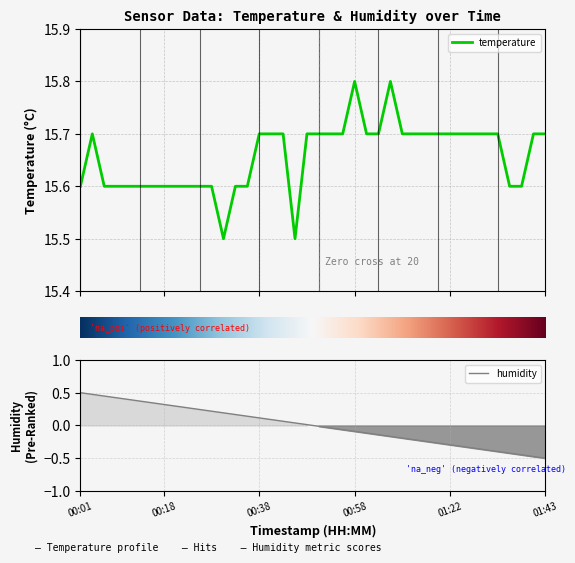

Reading left to right, extract all data points from this chart.

temperature: 15.6	15.7	15.6	15.6	15.6	15.6	15.6	15.6	15.6	15.6	15.6	15.6	15.5	15.6	15.6	15.7	15.7	15.7	15.5	15.7	15.7	15.7	15.7	15.8	15.7	15.7	15.8	15.7	15.7	15.7	15.7	15.7	15.7	15.7	15.7	15.7	15.6	15.6	15.7	15.7
humidity: 0.5	0.5	0.4	0.4	0.4	0.4	0.3	0.3	0.3	0.3	0.2	0.2	0.2	0.2	0.1	0.1	0.1	0.1	0.0	0.0	-0.0	-0.0	-0.1	-0.1	-0.1	-0.1	-0.2	-0.2	-0.2	-0.2	-0.3	-0.3	-0.3	-0.3	-0.4	-0.4	-0.4	-0.4	-0.5	-0.5